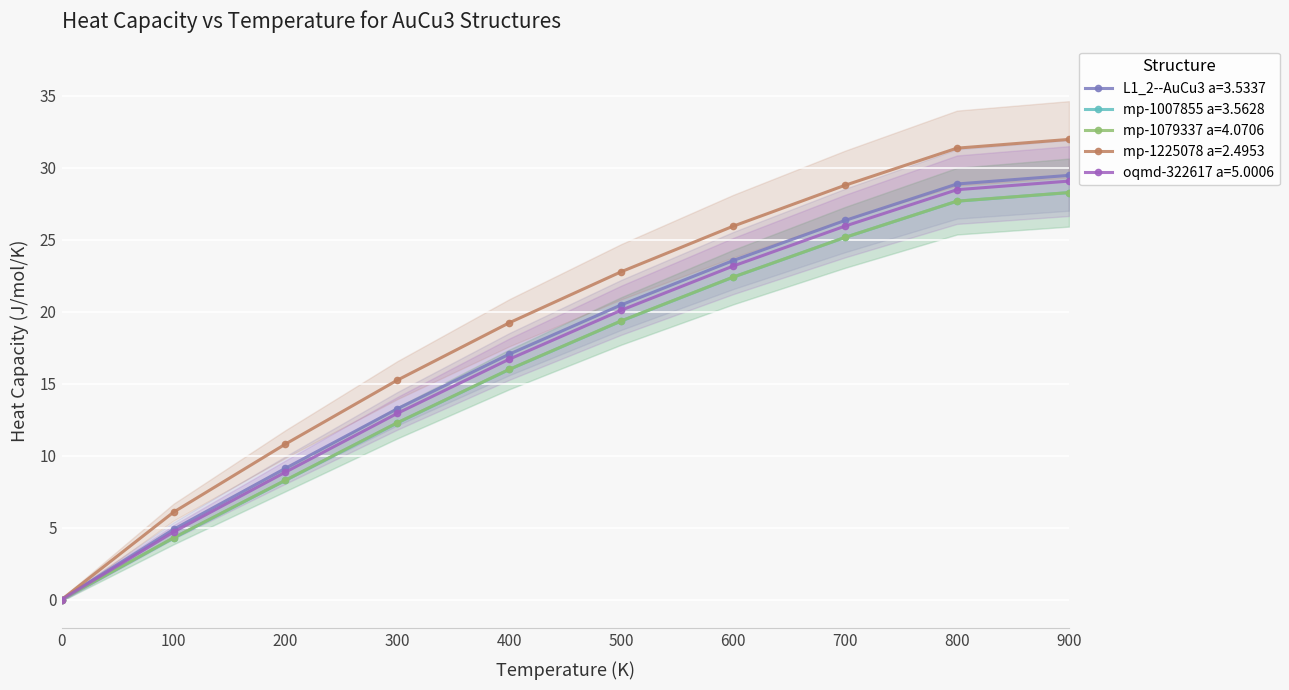

Rank the categories by oqmd-322617 a=5.0006 value from highest to lowest.

900, 800, 700, 600, 500, 400, 300, 200, 100, 0